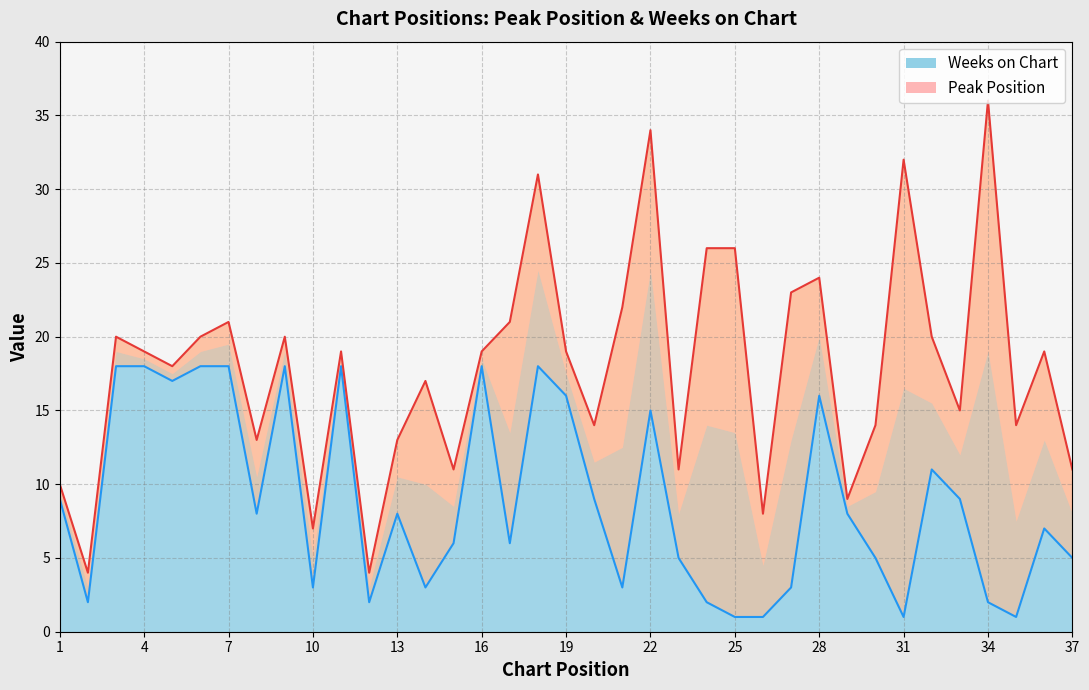

List the labels in order of value, largest first.

3, 4, 6, 7, 9, 11, 16, 18, 5, 19, 28, 22, 32, 1, 20, 33, 8, 13, 29, 36, 15, 17, 23, 30, 37, 10, 14, 21, 27, 2, 12, 24, 34, 25, 26, 31, 35